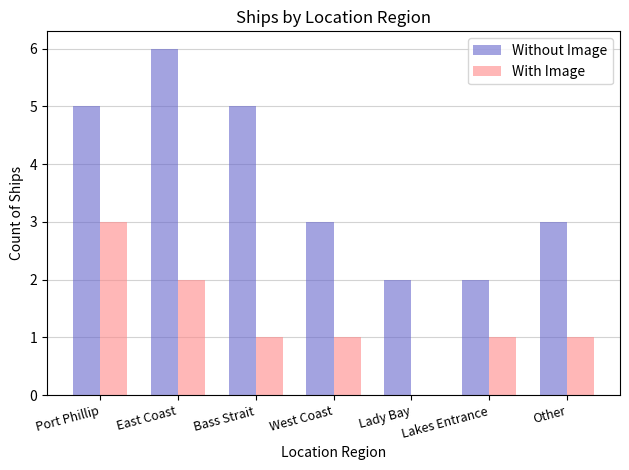

What is the sum of all With Image values?

9